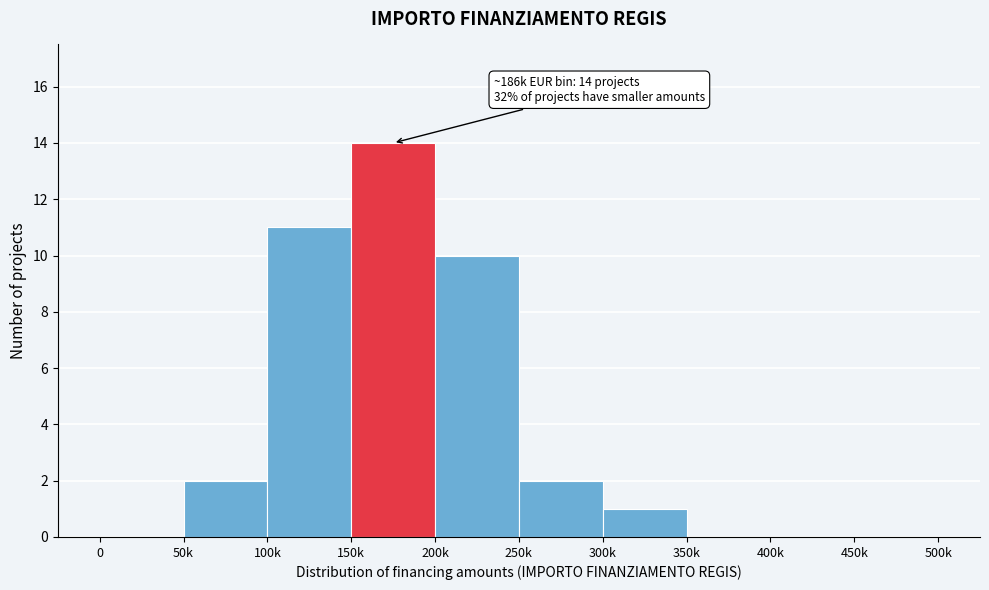

Reading left to right, list all the values displayed in this chart.

0=0	50k=2	100k=11	150k=14	200k=10	250k=2	300k=1	350k=0	400k=0	450k=0